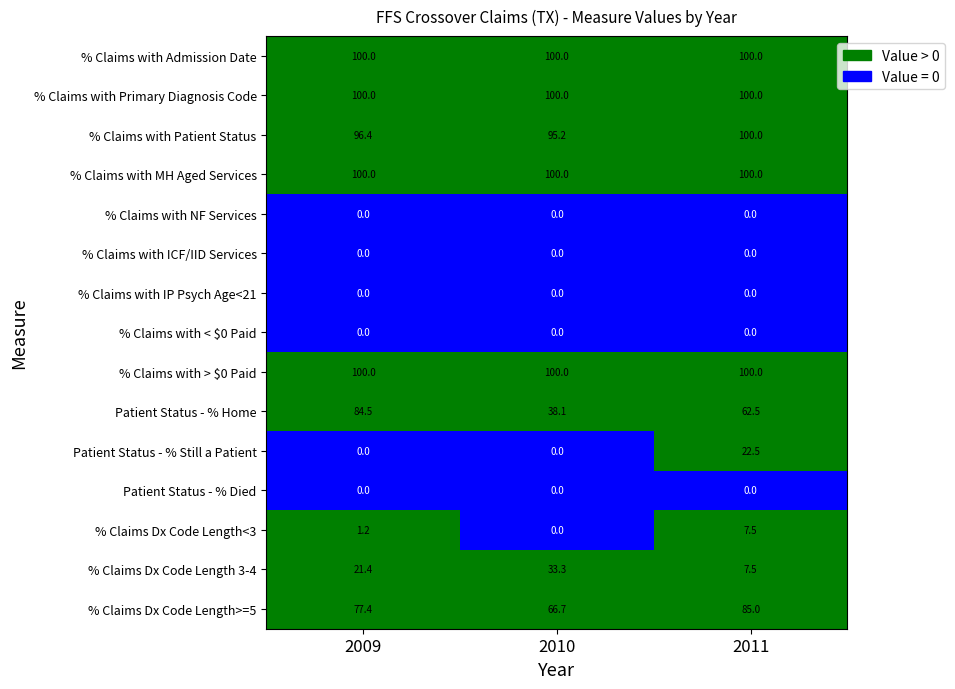

At how many categories does at least one series exceed 0?

3